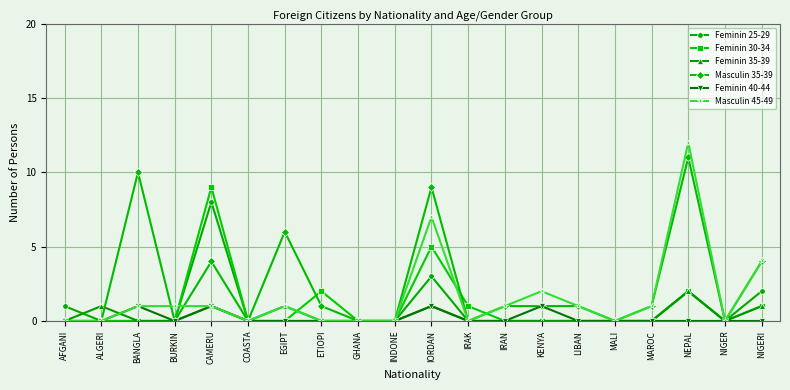

At which label does Masculin 35-39 reach its peak?

NEPAL